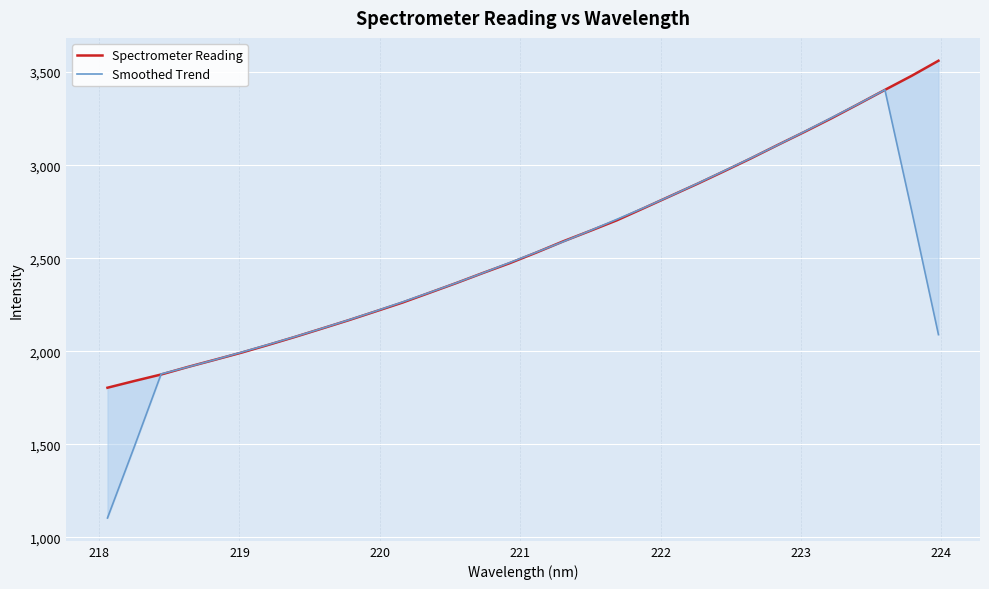

What is the label of the 3rd point from the left?

219